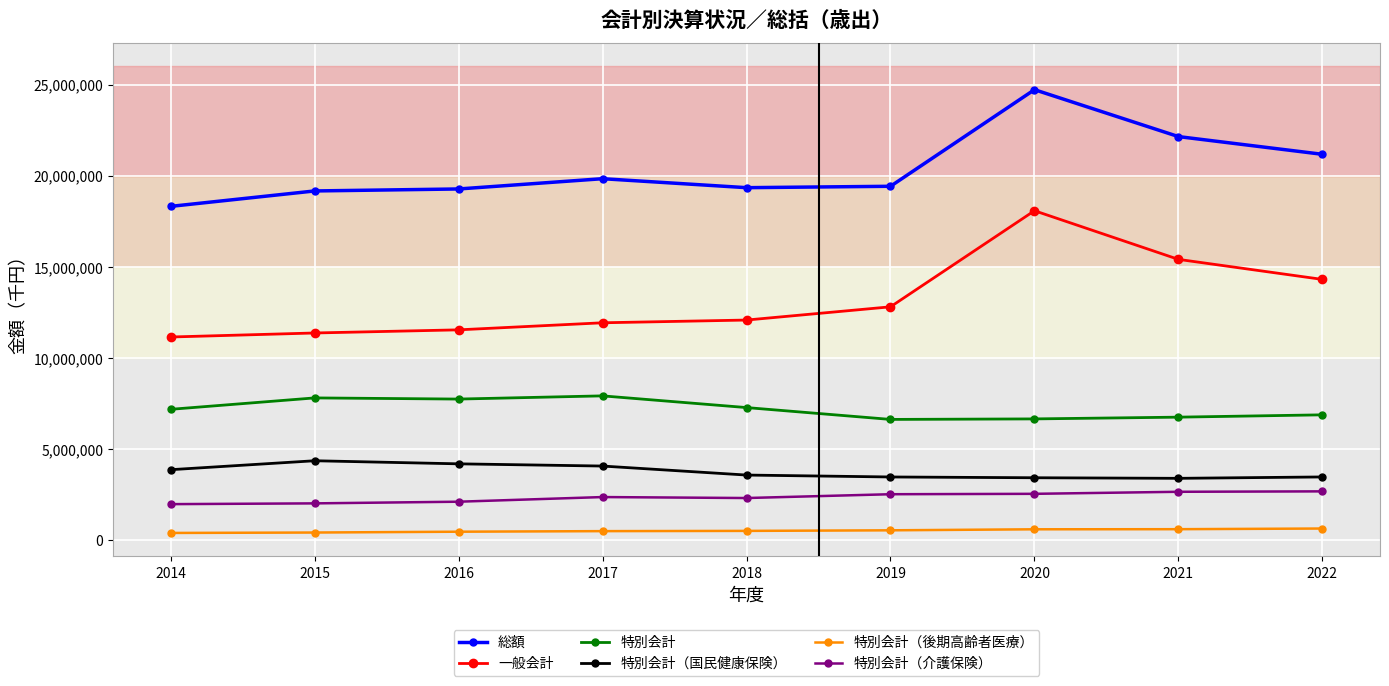

How many series are shown in this chart?

6